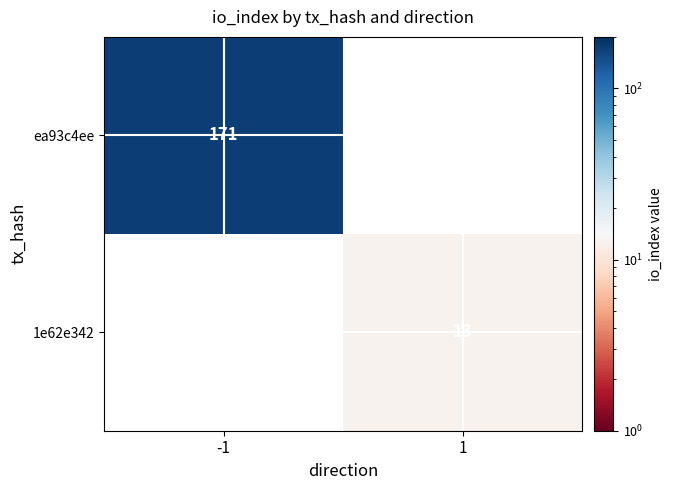

The 1e62e342 series shows 20 at 1. True or false?

False